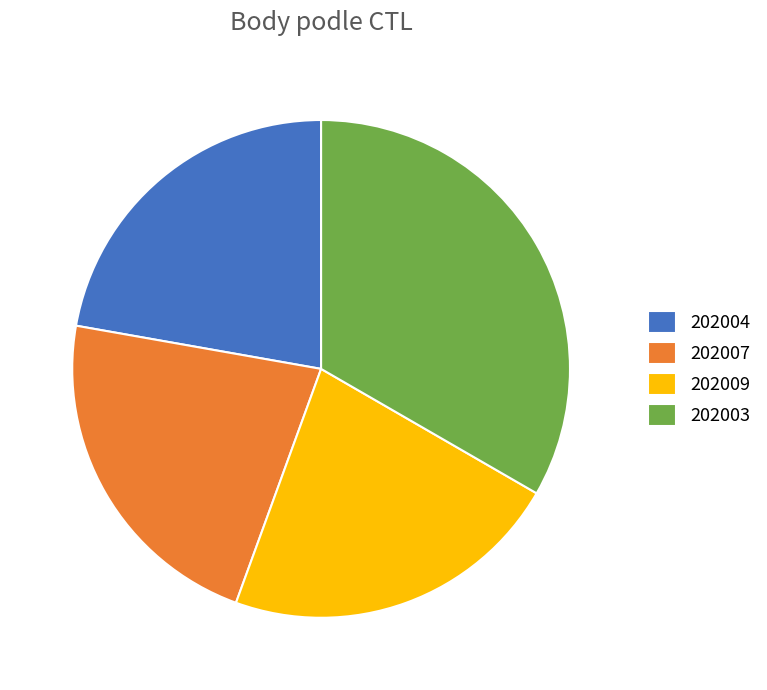

Which category has the biggest portion of the pie?

202003